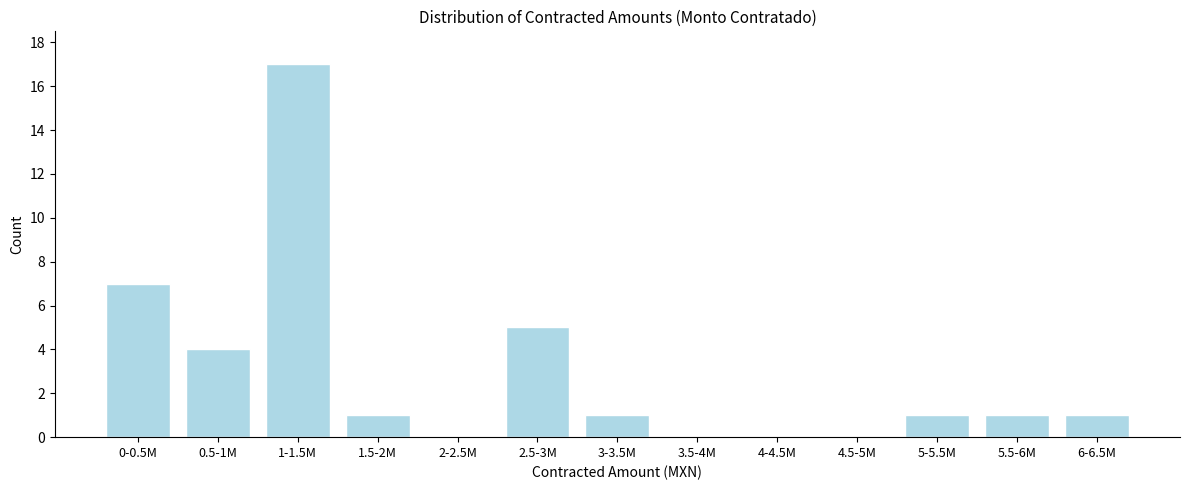

Reading left to right, list all the values displayed in this chart.

0-0.5M=7	0.5-1M=4	1-1.5M=17	1.5-2M=1	2-2.5M=0	2.5-3M=5	3-3.5M=1	3.5-4M=0	4-4.5M=0	4.5-5M=0	5-5.5M=1	5.5-6M=1	6-6.5M=1